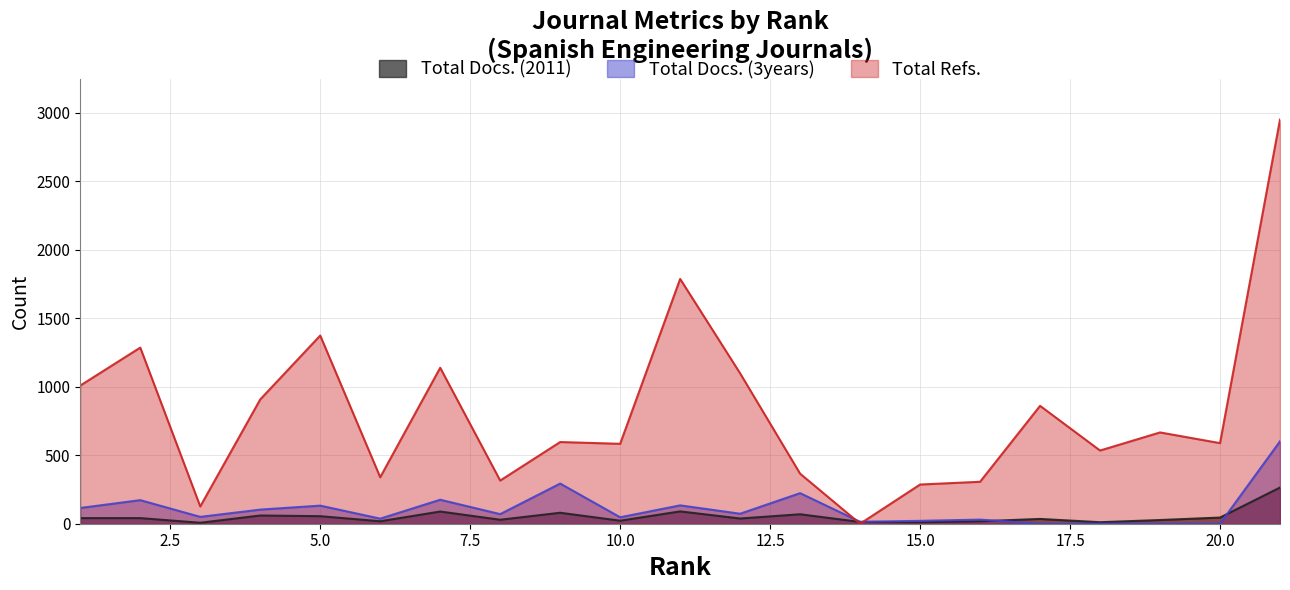

Which series changed the most between 2 and 18?

Total Refs.